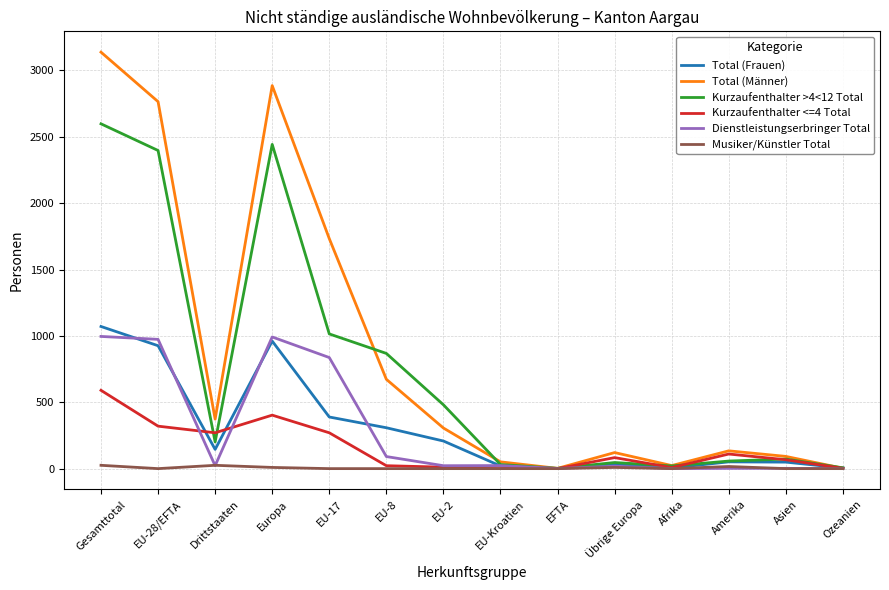

What is the highest value of the Dienstleistungserbringer Total series?

996